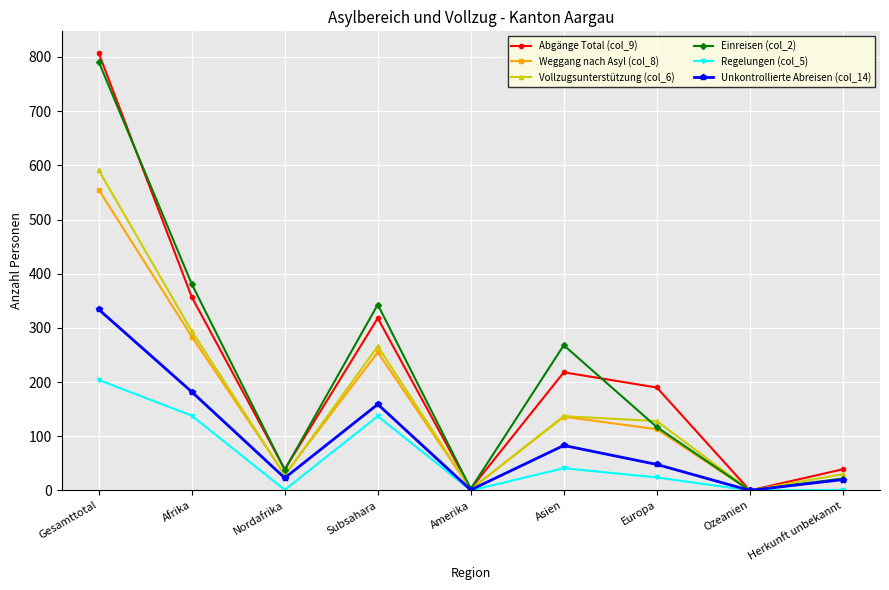

What is the label of the 1st point from the left?

Gesamttotal